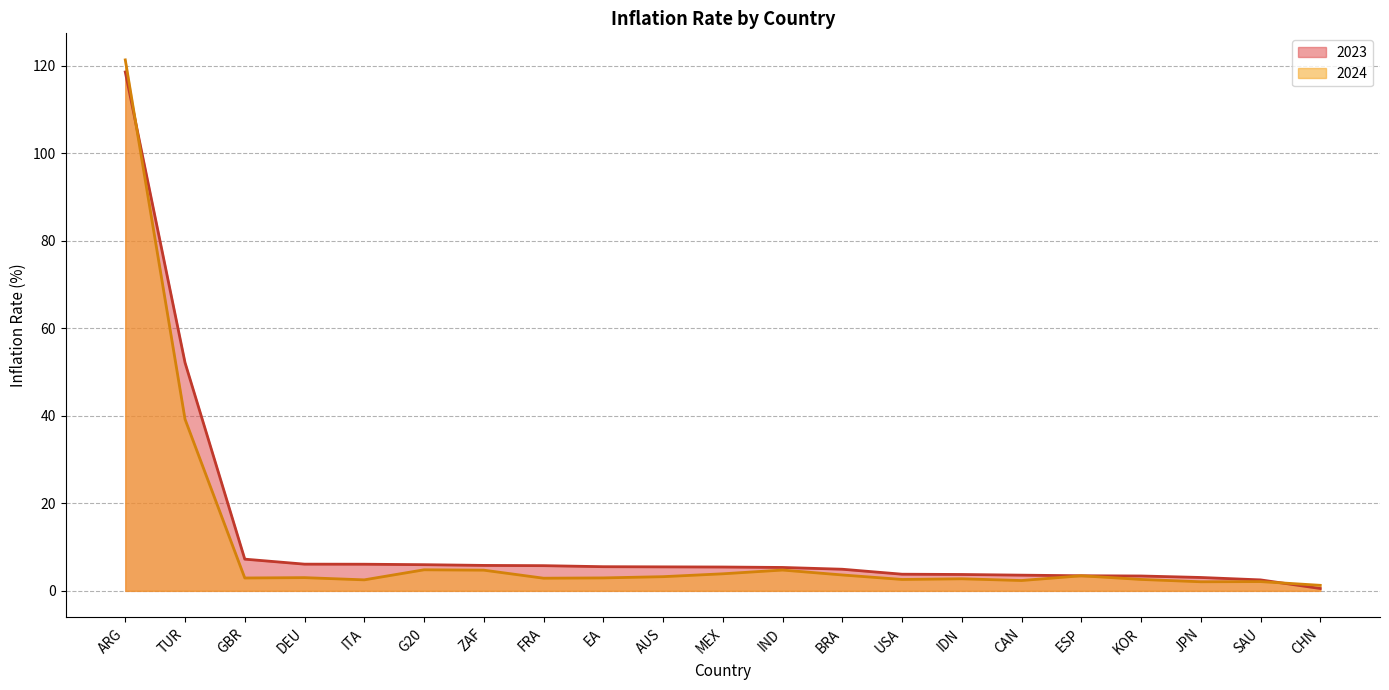

Is it true that 2023 equals 7.2 at GBR?

True